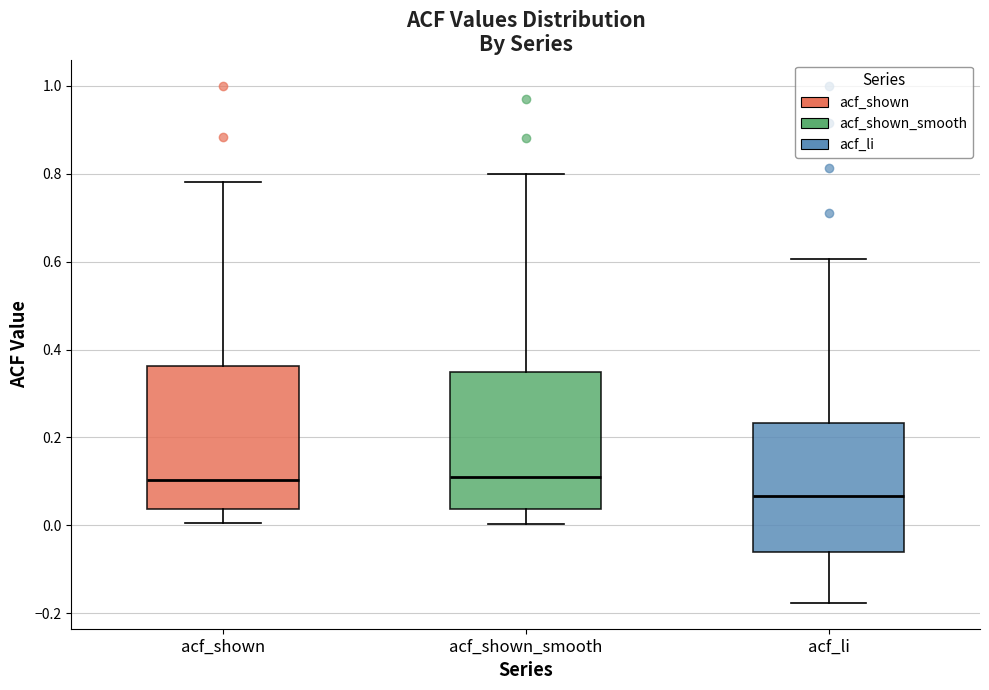

Reading left to right, transcribe this box plot: for each box, give where its median line is, the range the box spans, and where its two whiskers end, as read against the y-axis. The values are not printed on the chart, so give them approximately, as read against the axis.

acf_shown: median 0.10, box 0.04 to 0.36, whiskers 0.00 to 0.78
acf_shown_smooth: median 0.10, box 0.04 to 0.34, whiskers 0.00 to 0.80
acf_li: median 0.06, box -0.06 to 0.24, whiskers -0.18 to 0.60